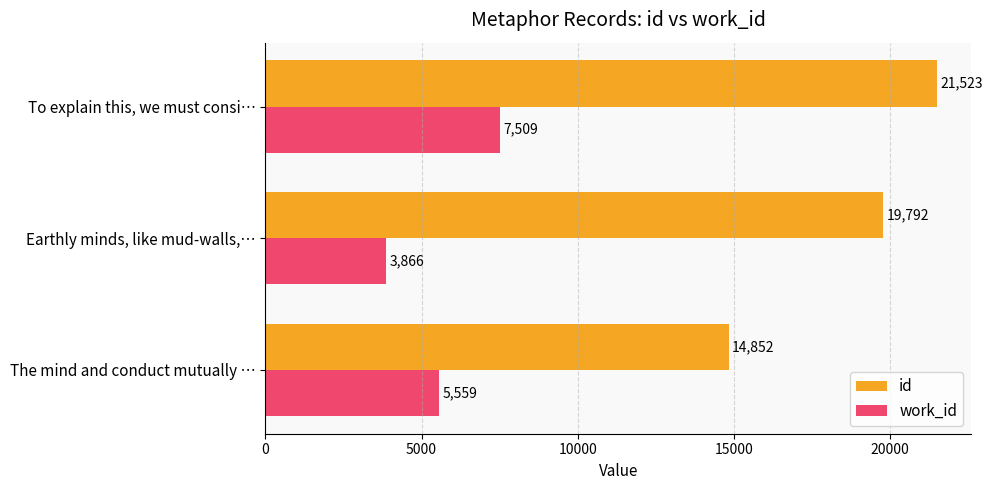

The value of work_id at Earthly minds, like mud-walls,… is 5913. True or false?

False